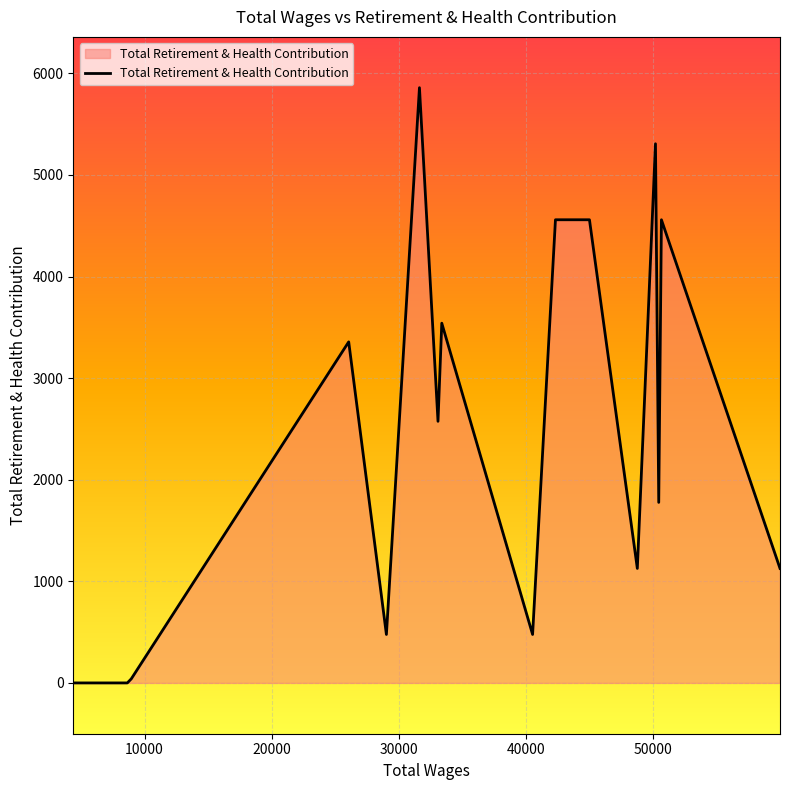

What is the difference between the second highest and minimum values?

5307